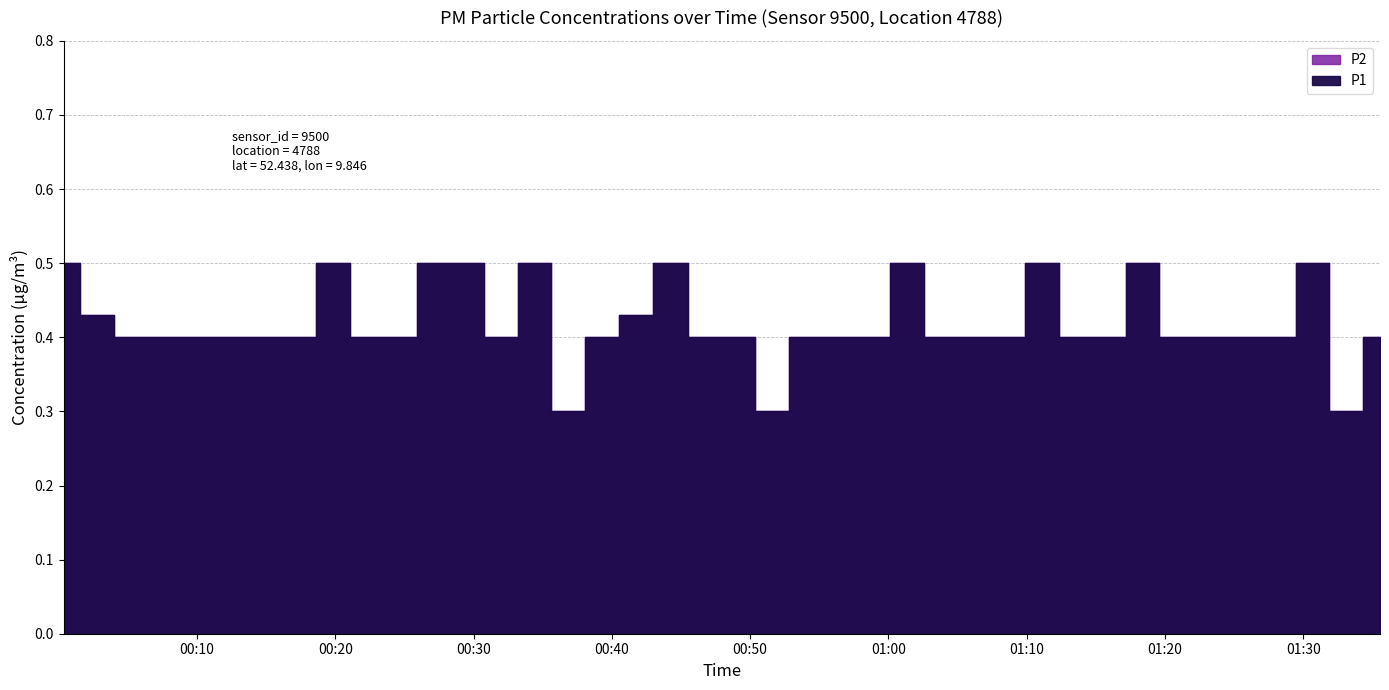

What is the greatest value displayed?

0.5